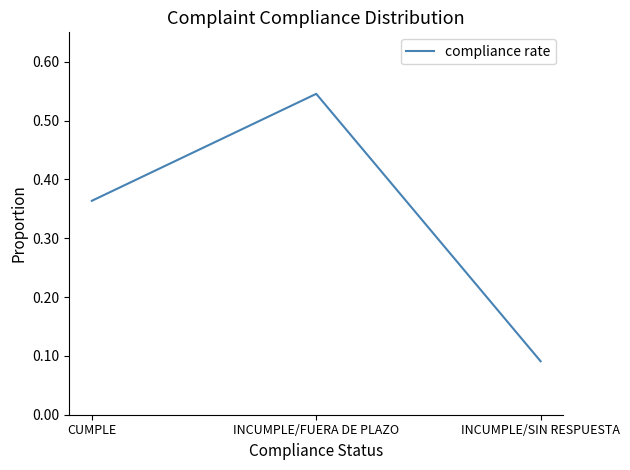

Is it true that the value at CUMPLE is 0.2?

False